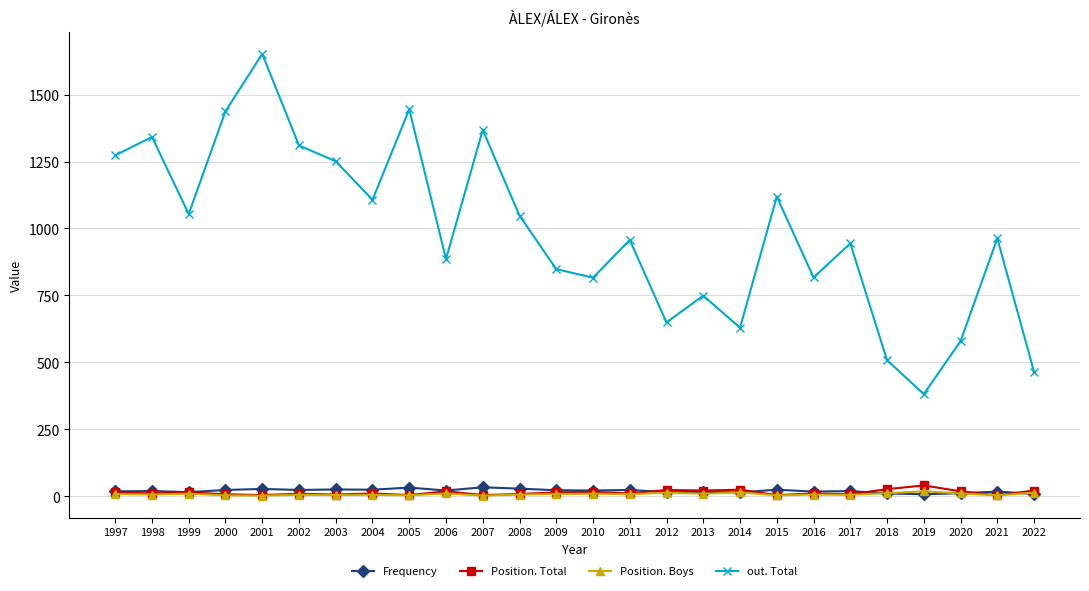

What is the maximum value shown in the chart?

1652